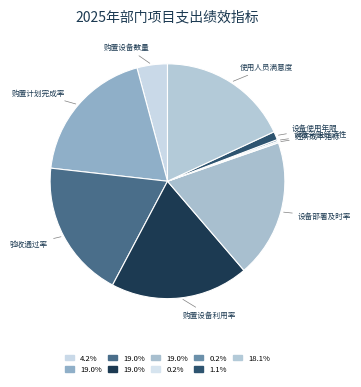

The 购置设备利用率 slice represents 6% of the pie. True or false?

False